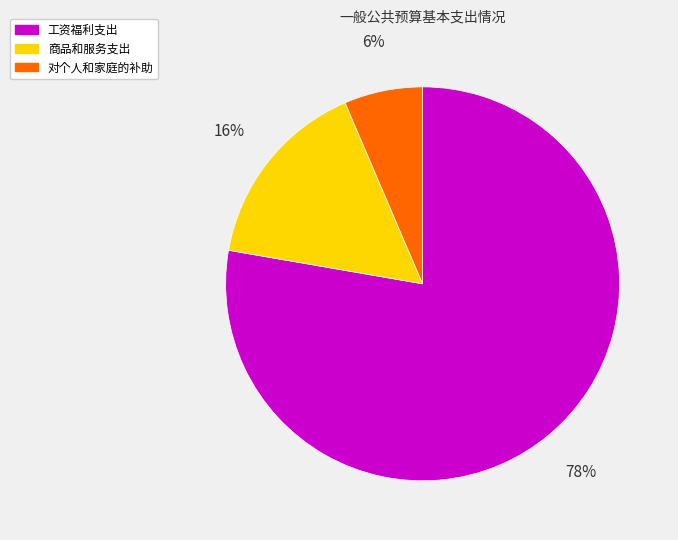

How many slices are in this pie chart?

3